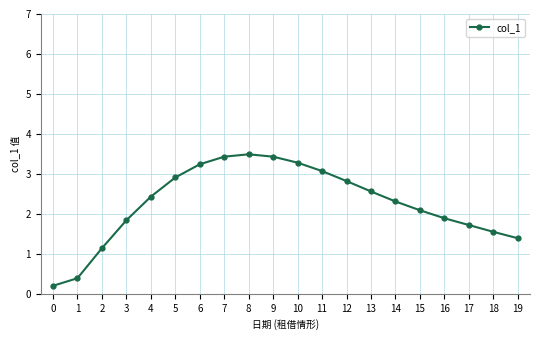

Between 12 and 3, which is larger?

12